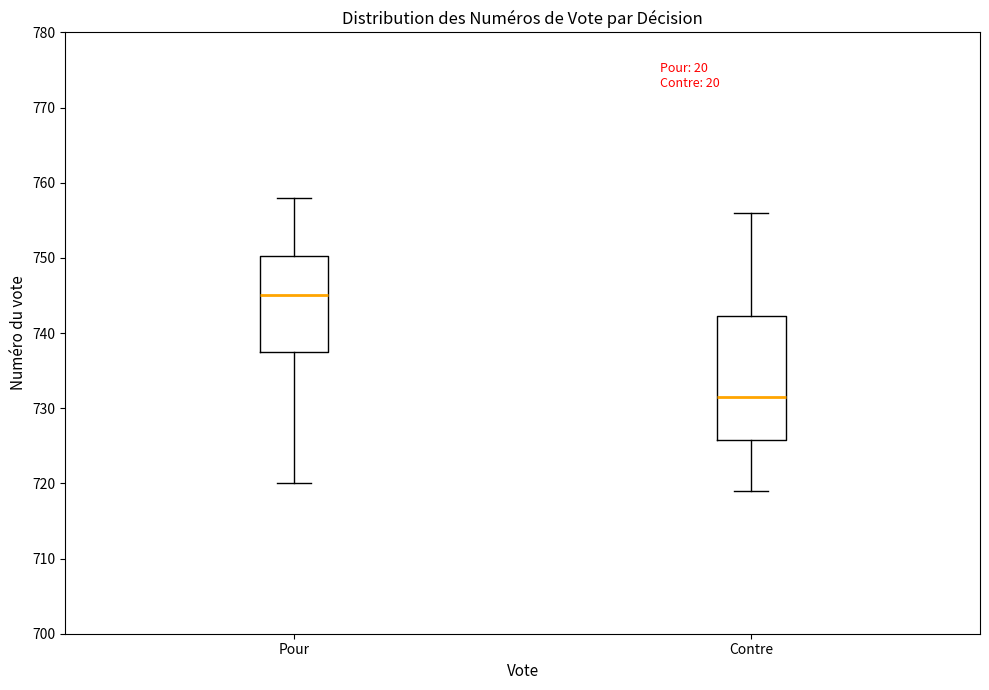

Reading left to right, transcribe this box plot: for each box, give where its median line is, the range the box spans, and where its two whiskers end, as read against the y-axis. The values are not printed on the chart, so give them approximately, as read against the axis.

Pour: median 745, box 738 to 750, whiskers 720 to 758
Contre: median 732, box 726 to 742, whiskers 719 to 756